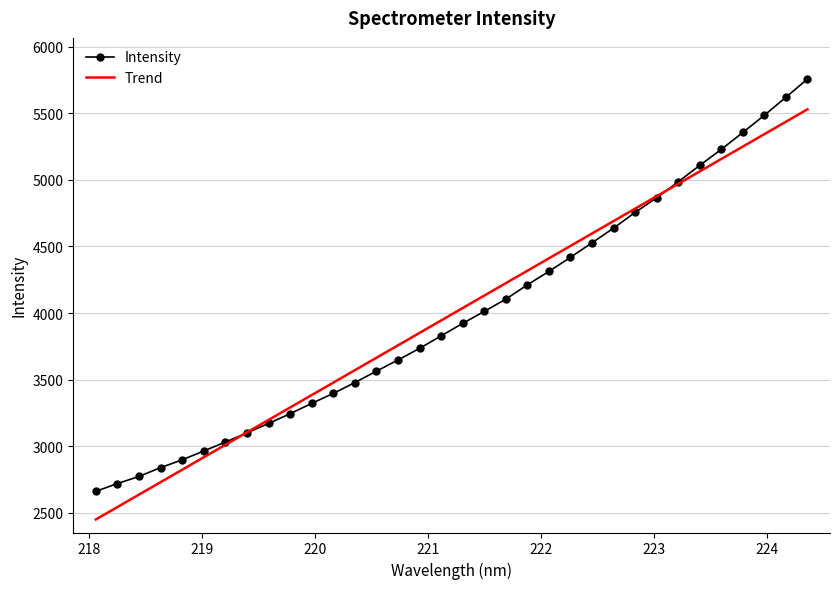

Rank the series by their maximum value, from lowest to highest.

Trend, Intensity